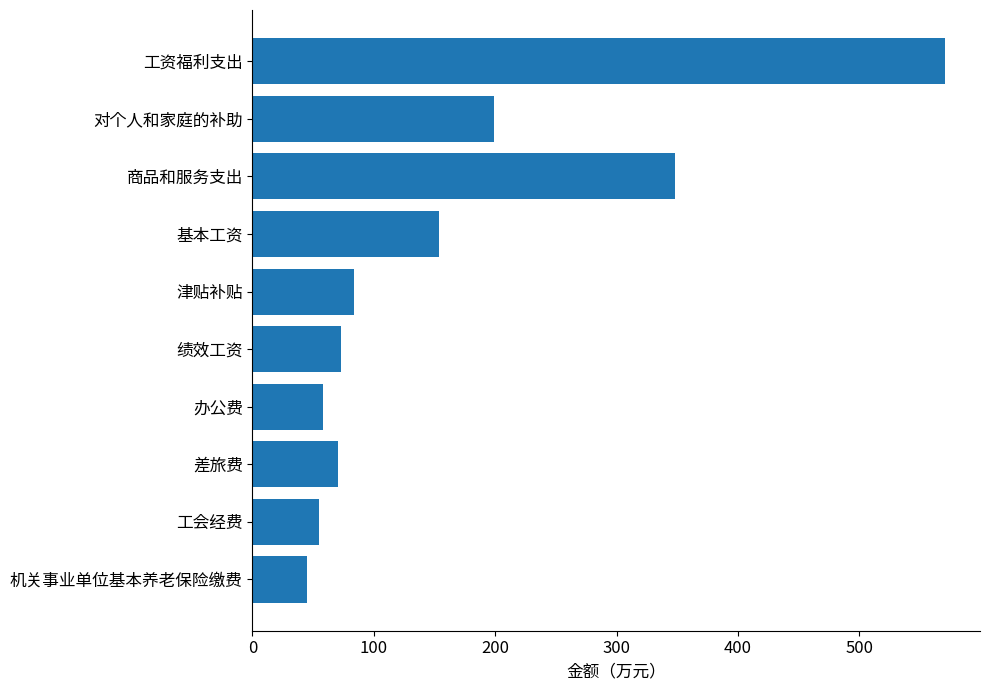

The value at 工会经费 is 55.0. True or false?

True